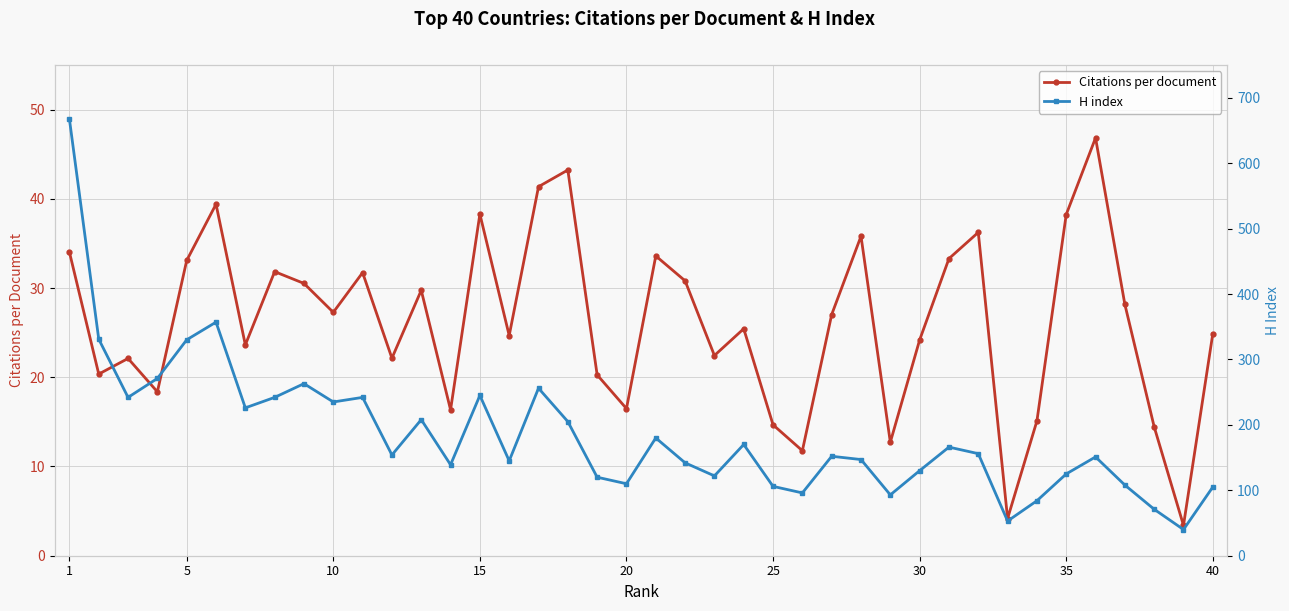

Rank the series by their average value, from lowest to highest.

Citations per document, H index